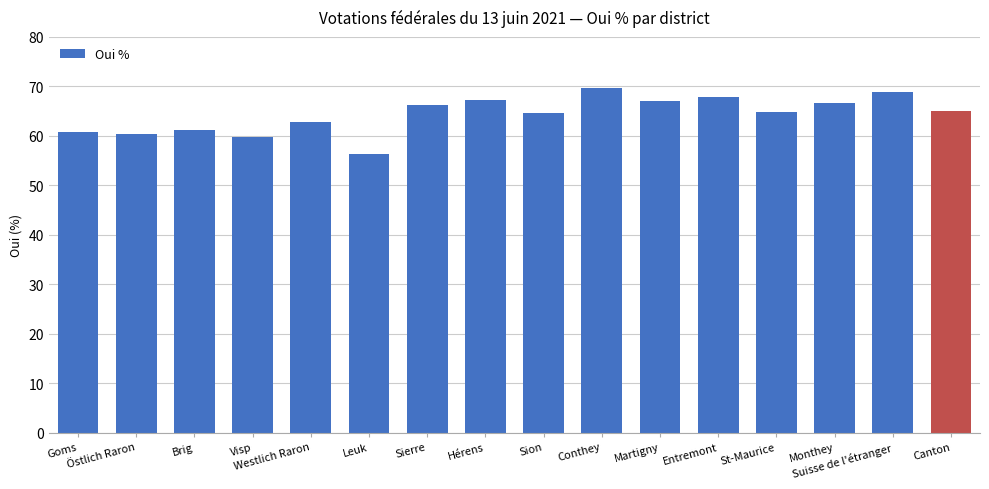

What is the average value?

64.3